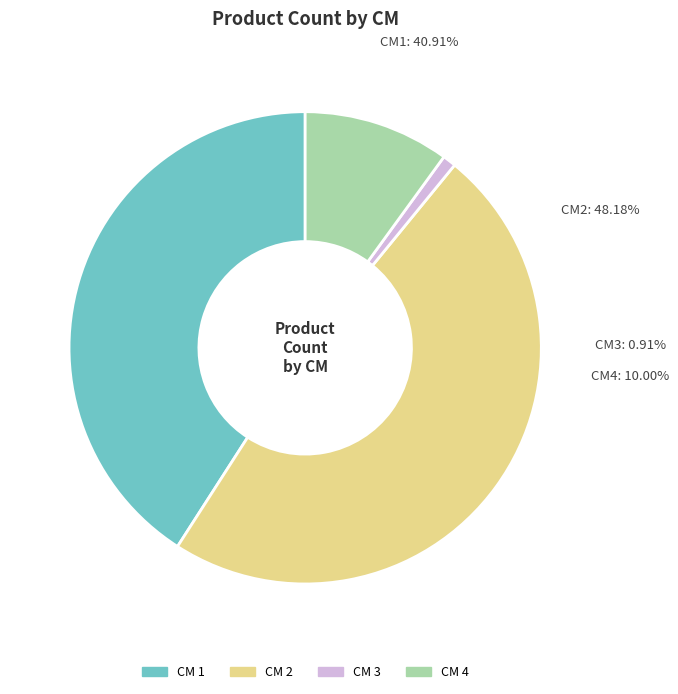

Is there any slice that represents more than half of the pie?

No